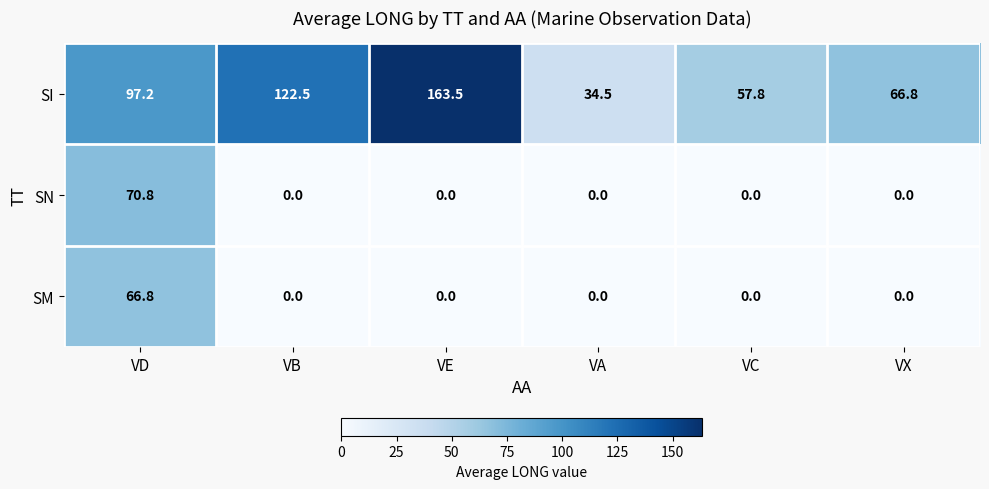

What is the difference between the maximum and second lowest values in the SM series?

66.8